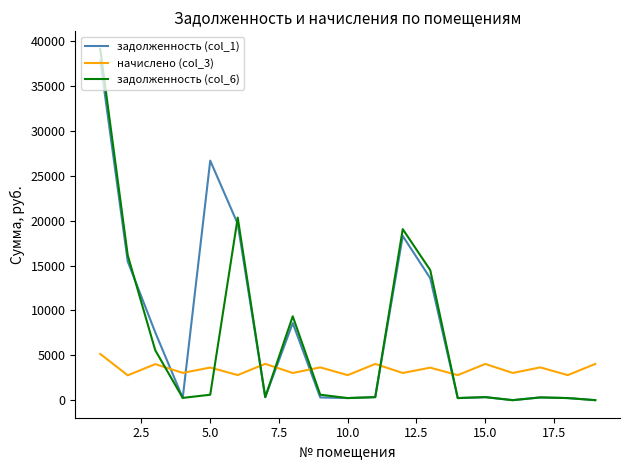

In задолженность (col_1), how many points are lower than both neighbors (excluding endpoints)?

5